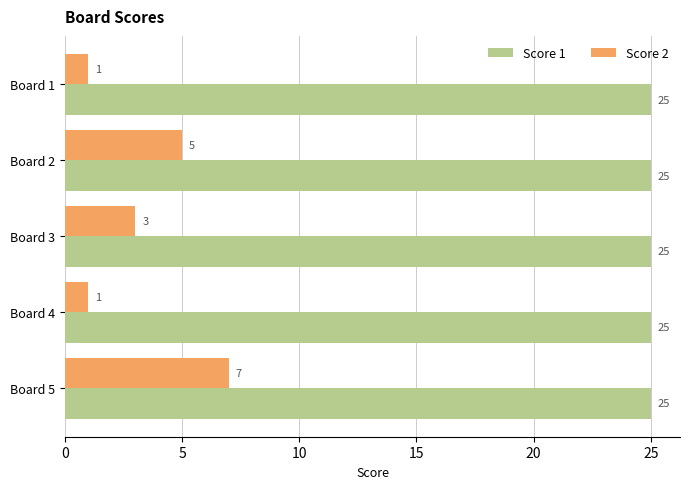

The Score 2 series shows 3 at Board 3. True or false?

True